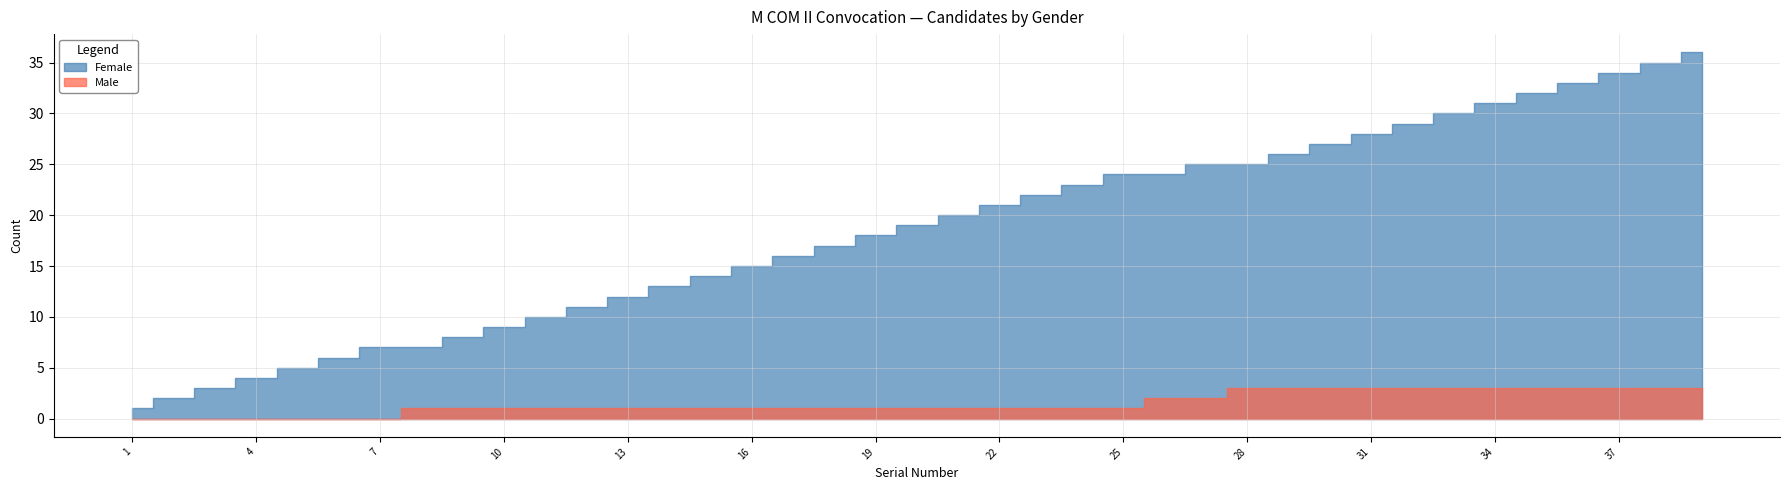

At which label is Male closest to 0?

1